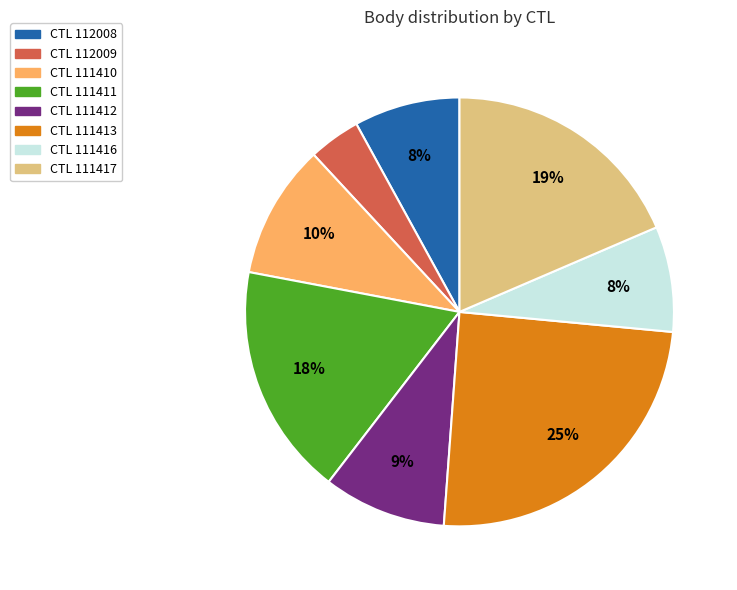

To the nearest percent, what is the average slice percentage?

12%